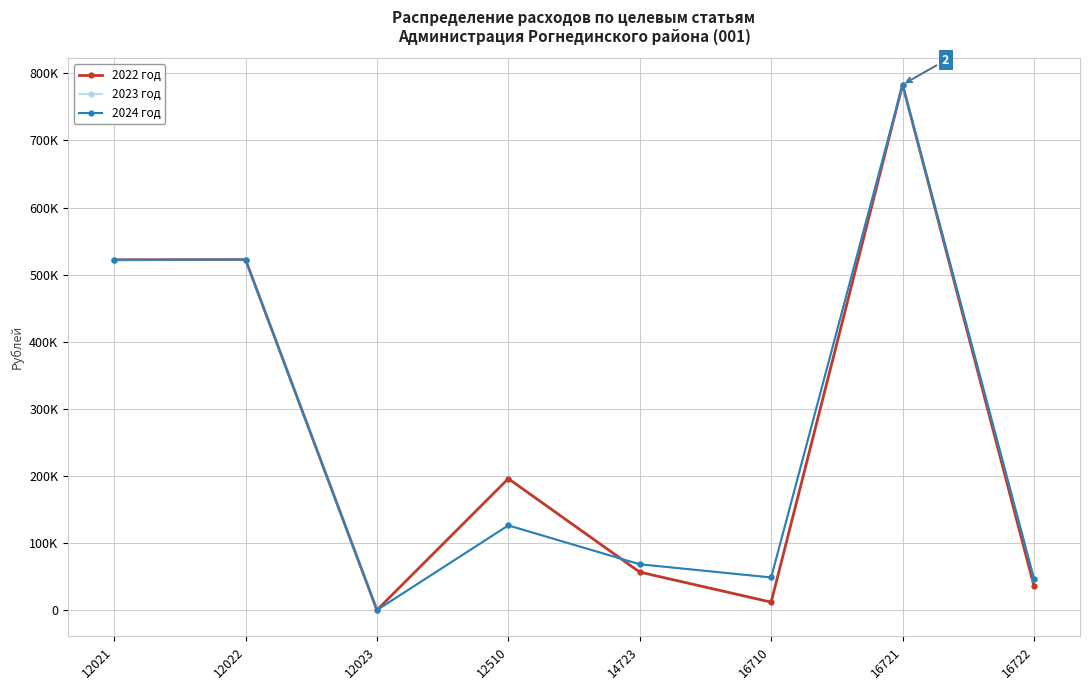

True or false: 2024 год and 2022 год intersect in this chart.

True